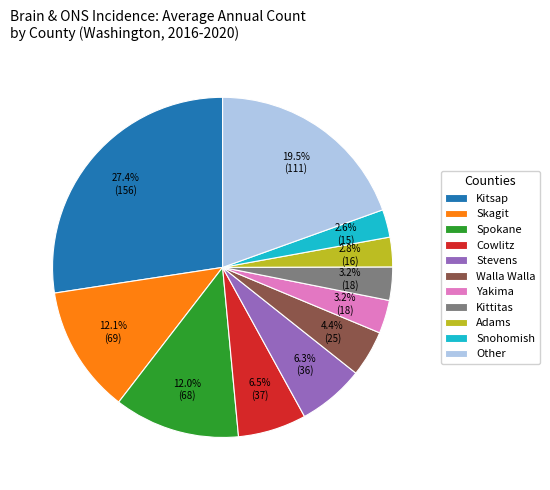

Approximately how many times larger is the value at Stevens compared to Cowlitz?

1.0